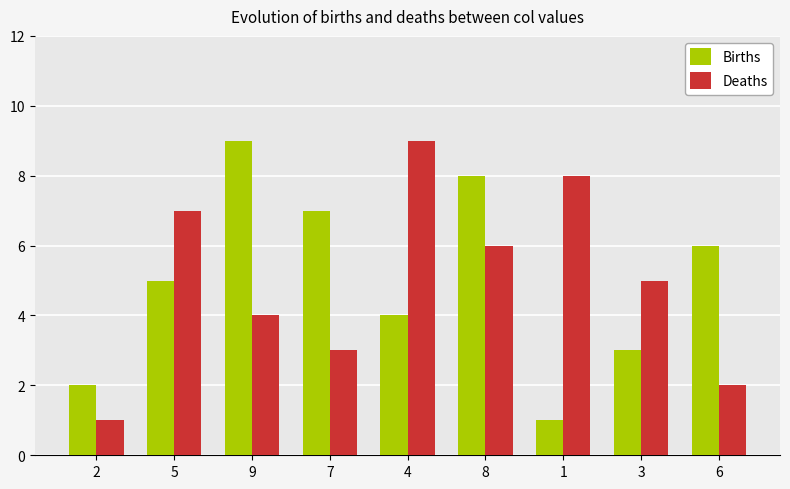

Is the value of Deaths at 5 greater than the value of Births at 5?

Yes